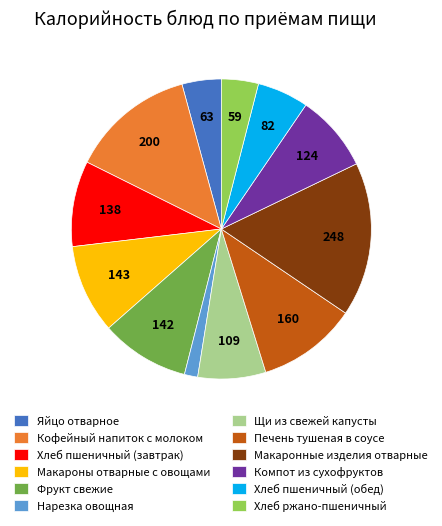

What is the largest slice in the pie chart?

Макаронные изделия отварные